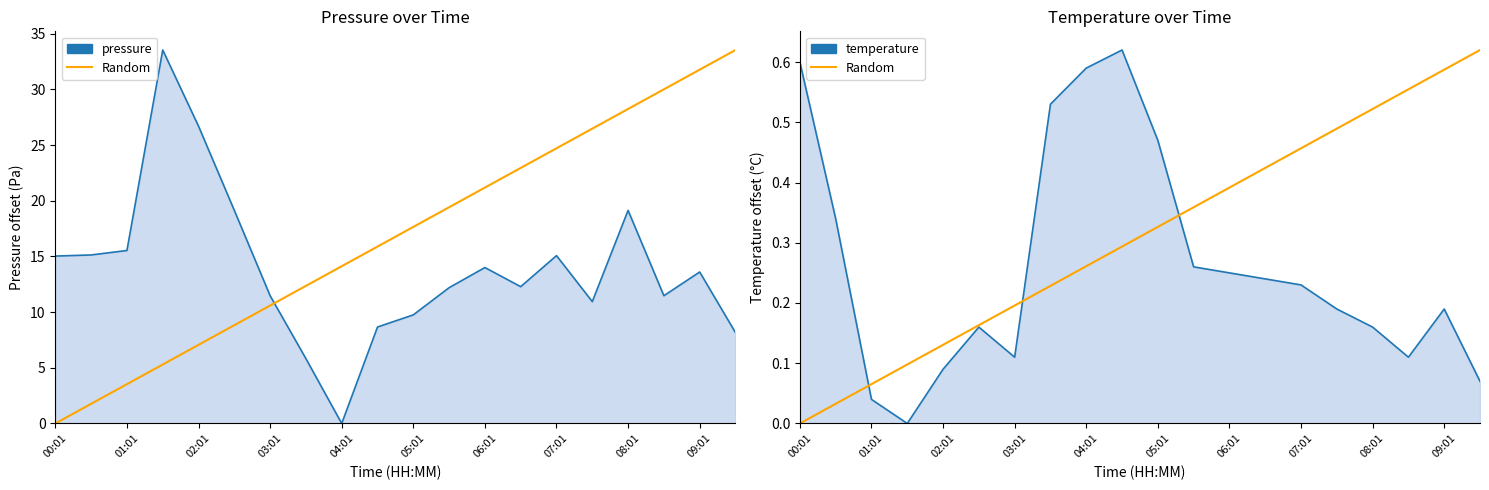

What is the maximum value shown in the chart?

33.5